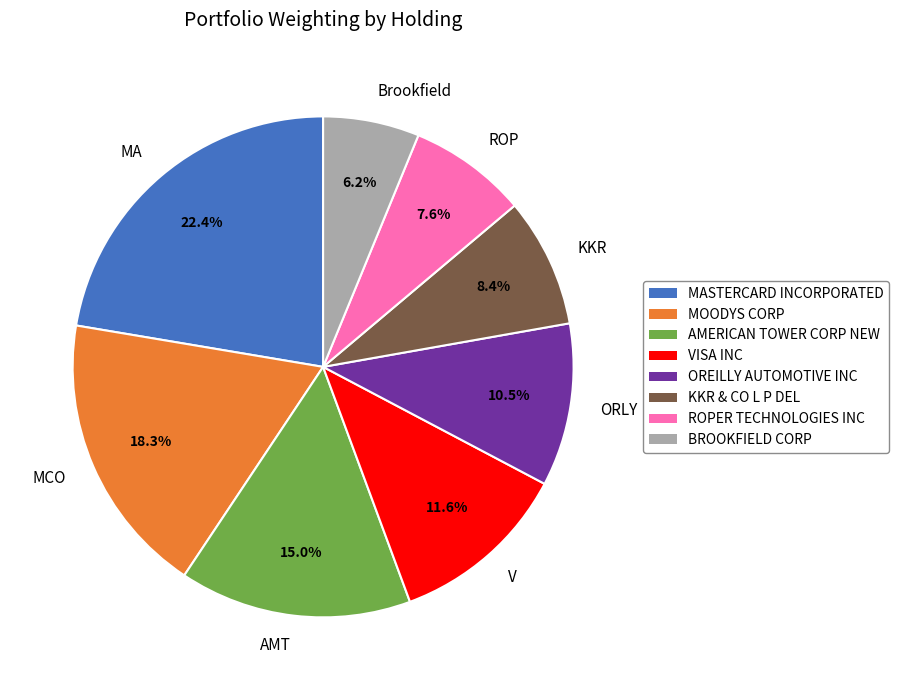

Approximately how many times larger is the value at KKR compared to ORLY?

0.8